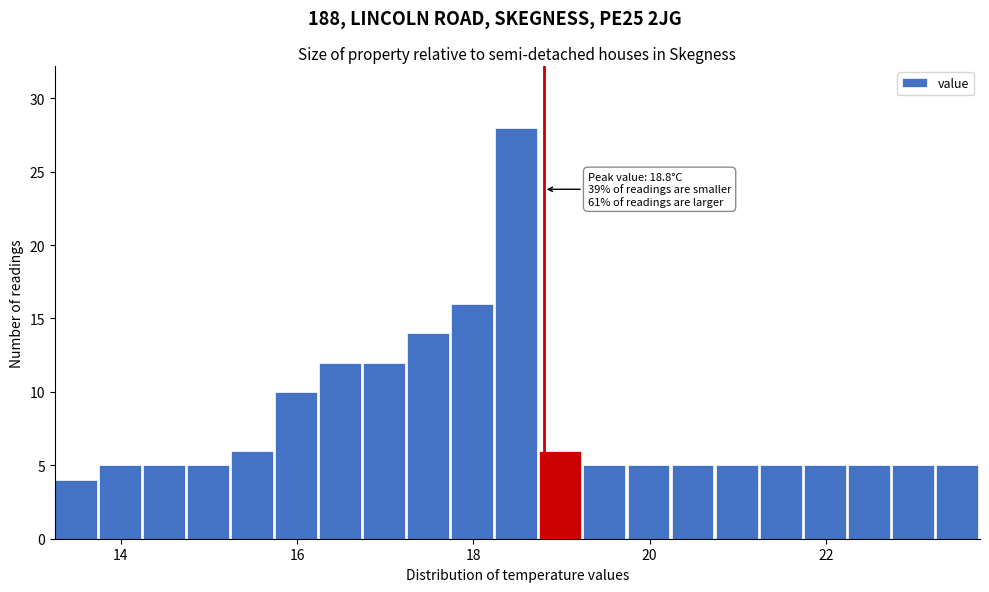

Read against the x-axis, roughly where is the centre of the tallest bar?

18.4